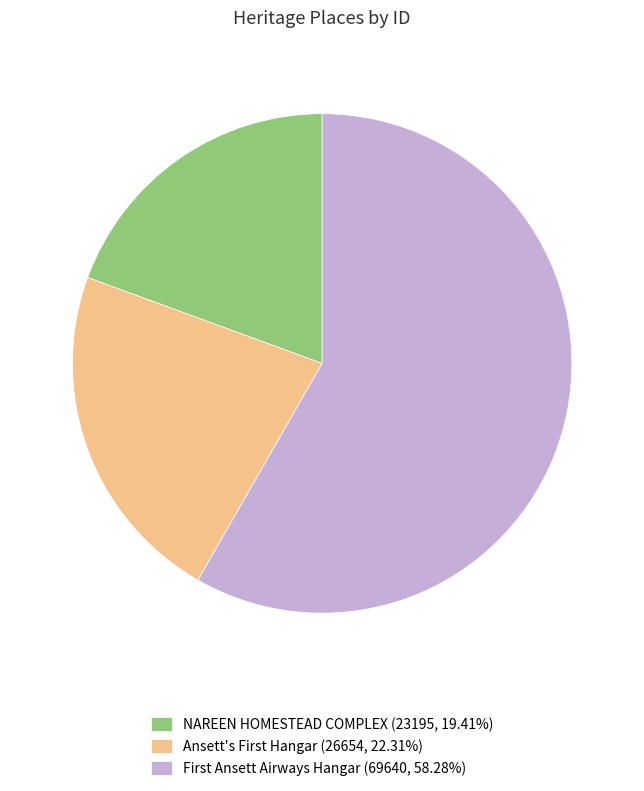

How many segments does this pie chart have?

3